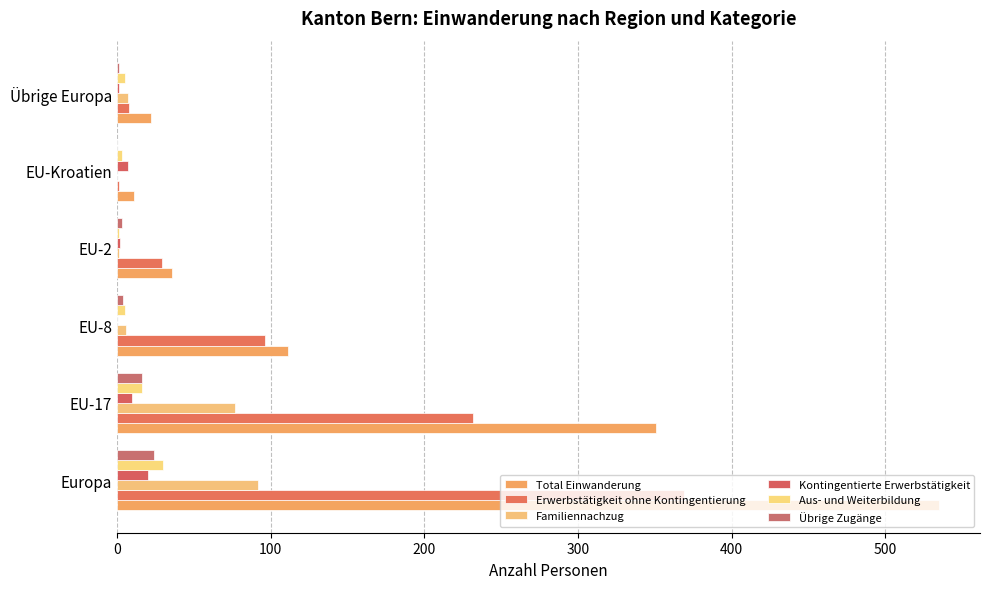

How many categories are shown in the chart?

6